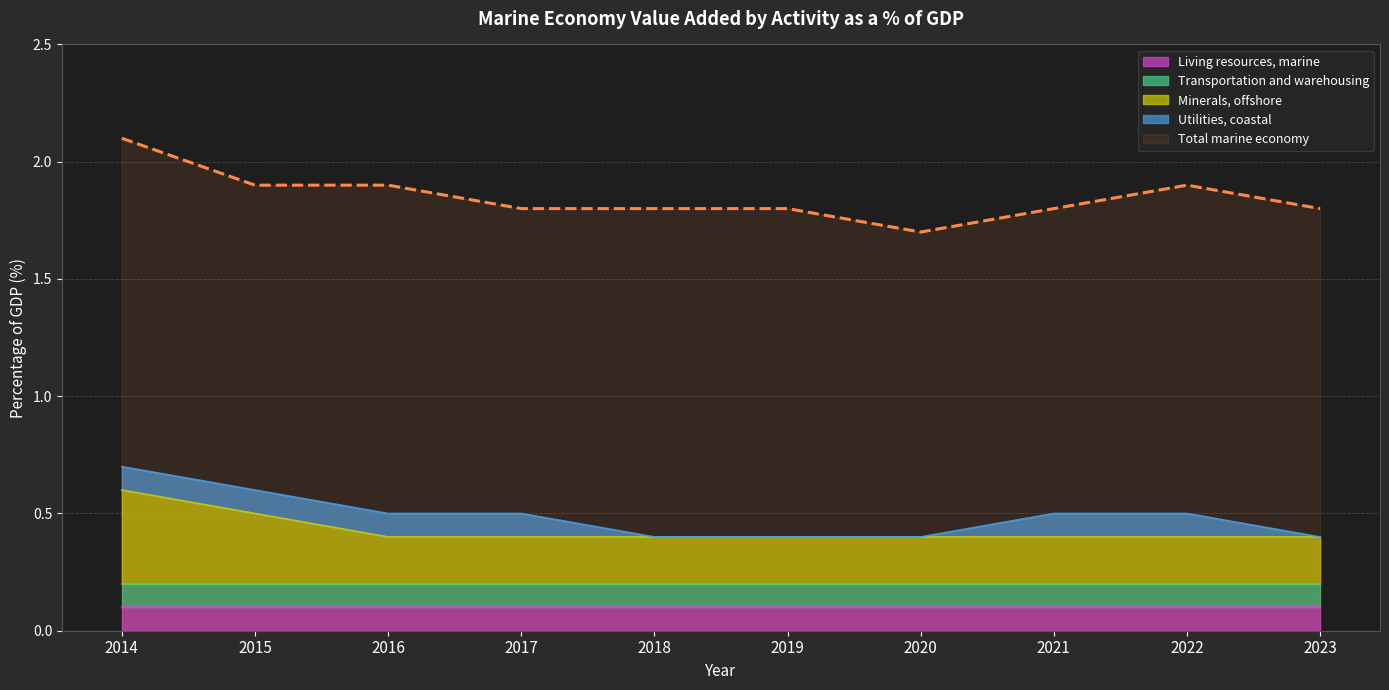

At how many categories does at least one series exceed 1?

10